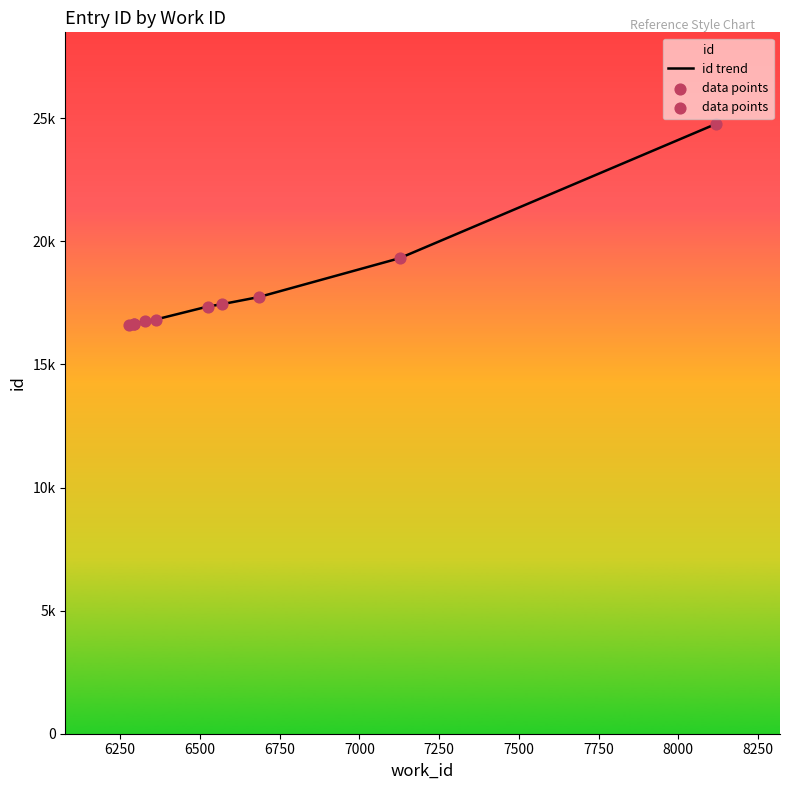

Which series contains the lowest Y value?

id trend